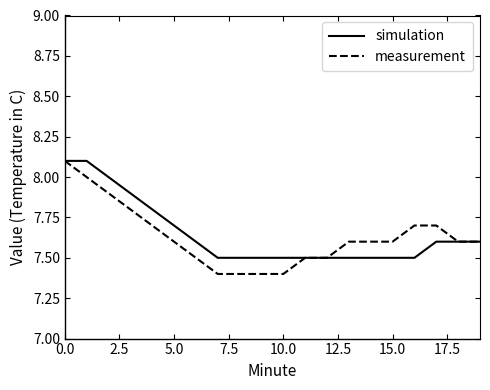

Which series has the widest spread of values?

measurement